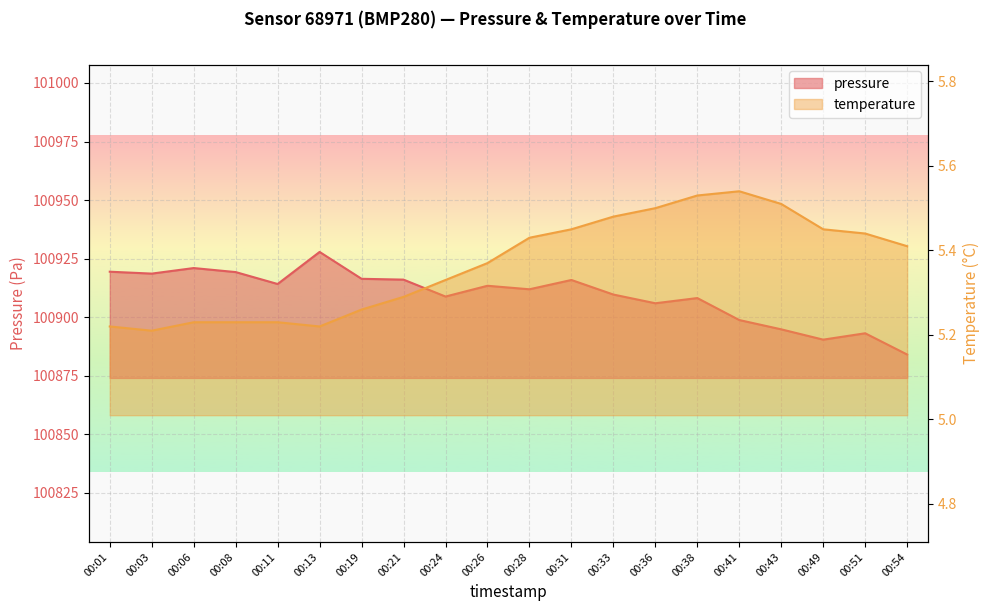

At which category does pressure reach its first local valley?

00:03